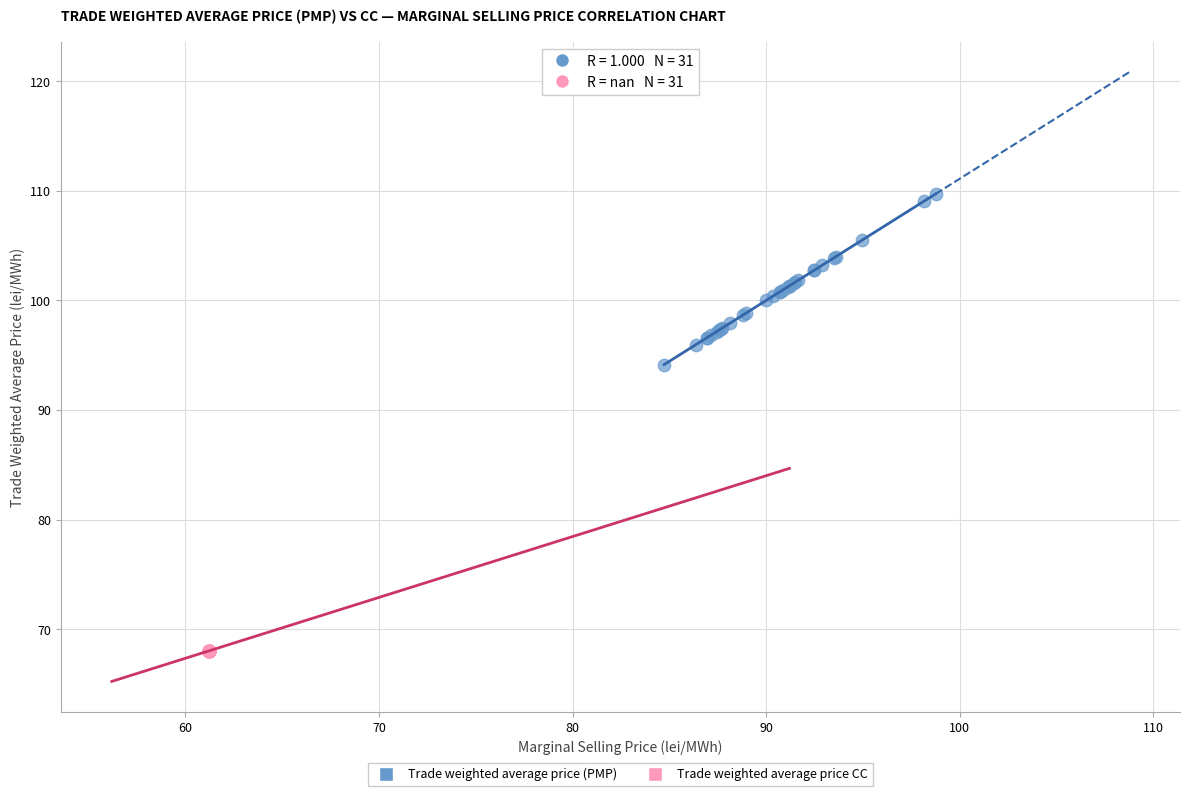

What are all the series names shown in the legend?

Trade weighted average price (PMP), Trade weighted average price CC